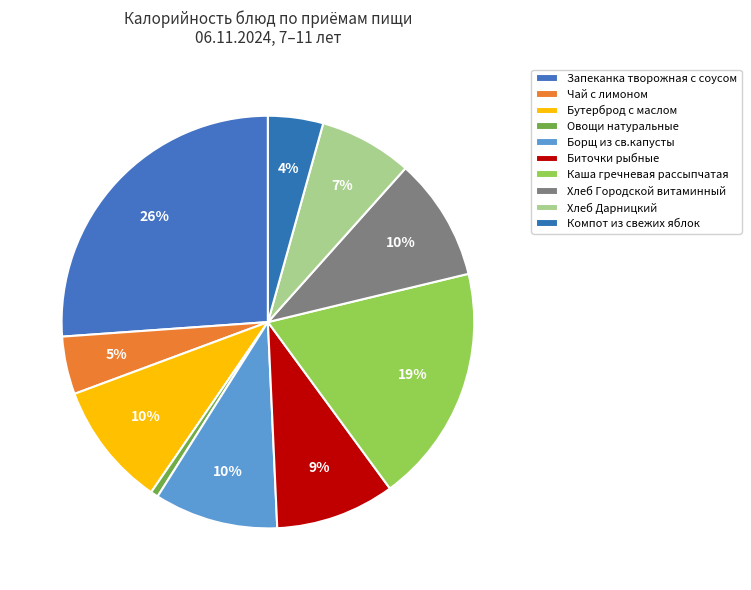

True or false: Хлеб Дарницкий accounts for 7% of the total.

True